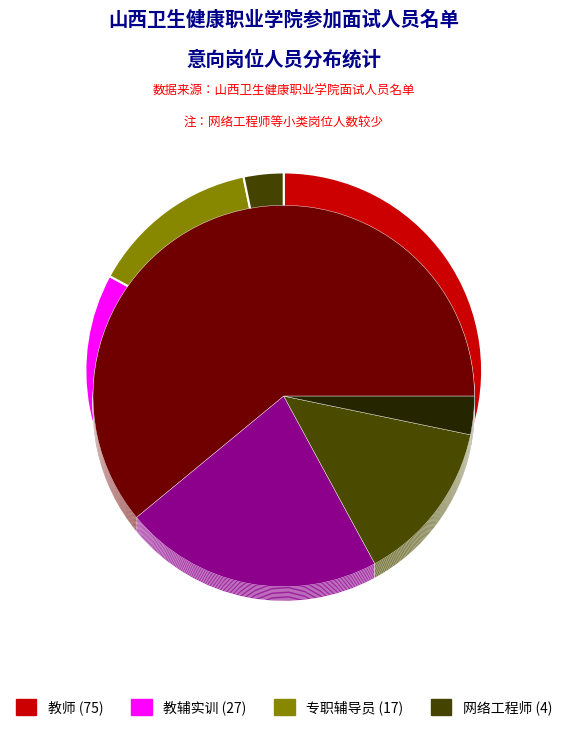

What percentage is the 专职辅导员 slice, to the nearest percent?

14%